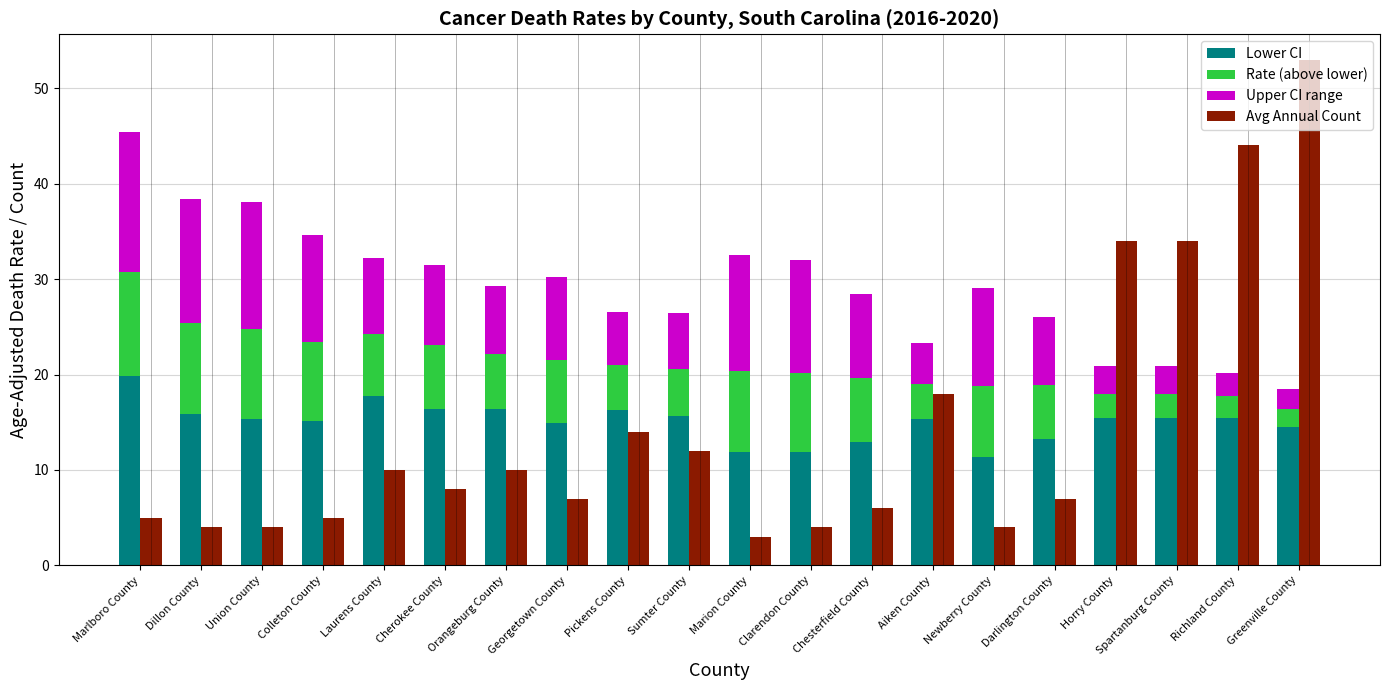

What position from the right is Marlboro County?

20